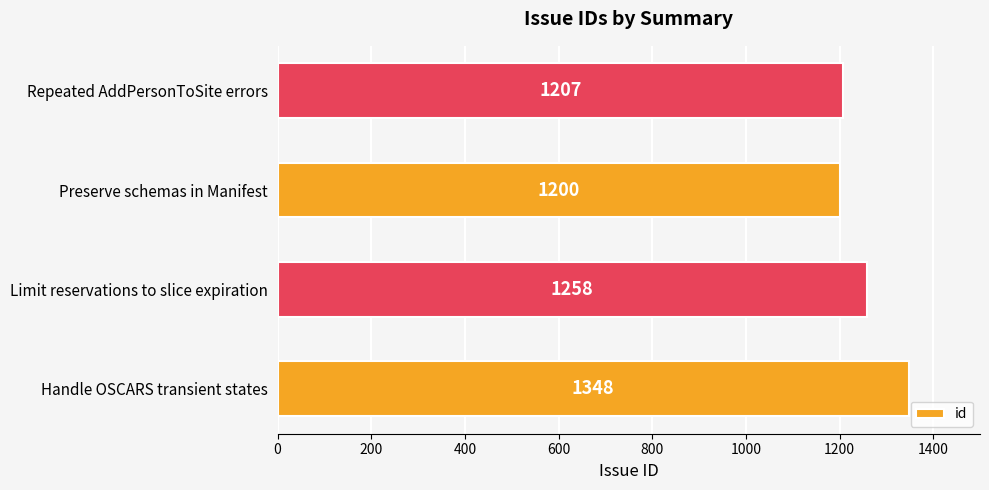

The chart shows a value of 1578 at Repeated AddPersonToSite errors. True or false?

False